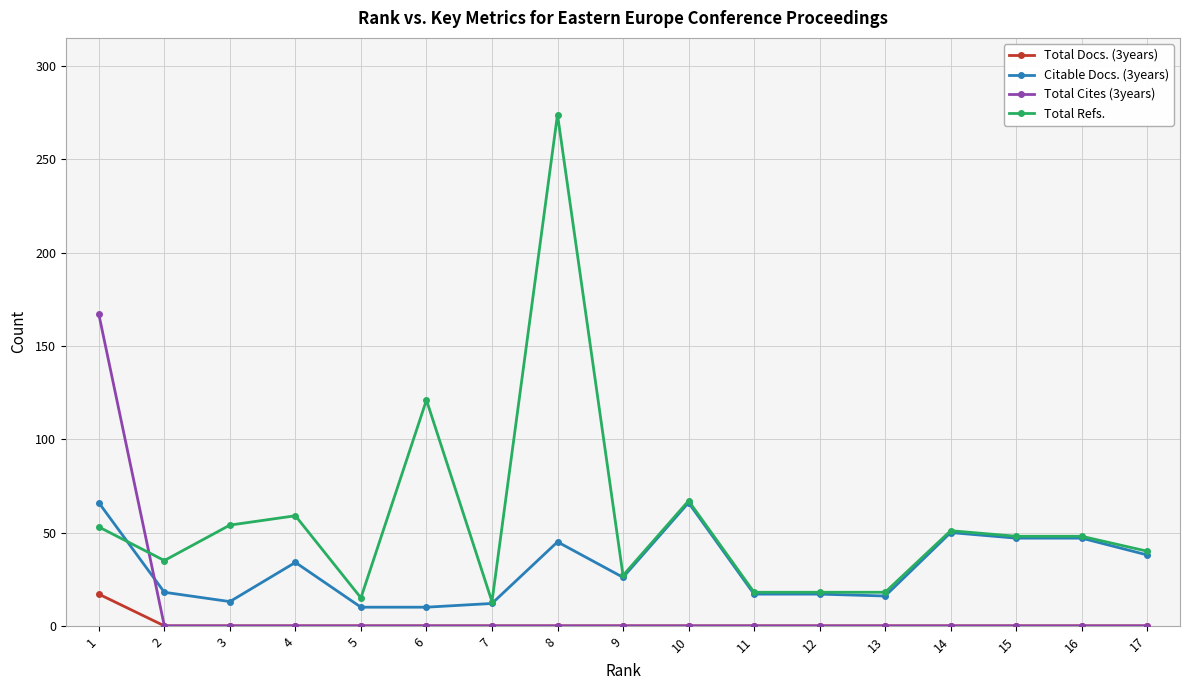

List the series in order of their peak value, highest first.

Total Refs., Total Cites (3years), Citable Docs. (3years), Total Docs. (3years)